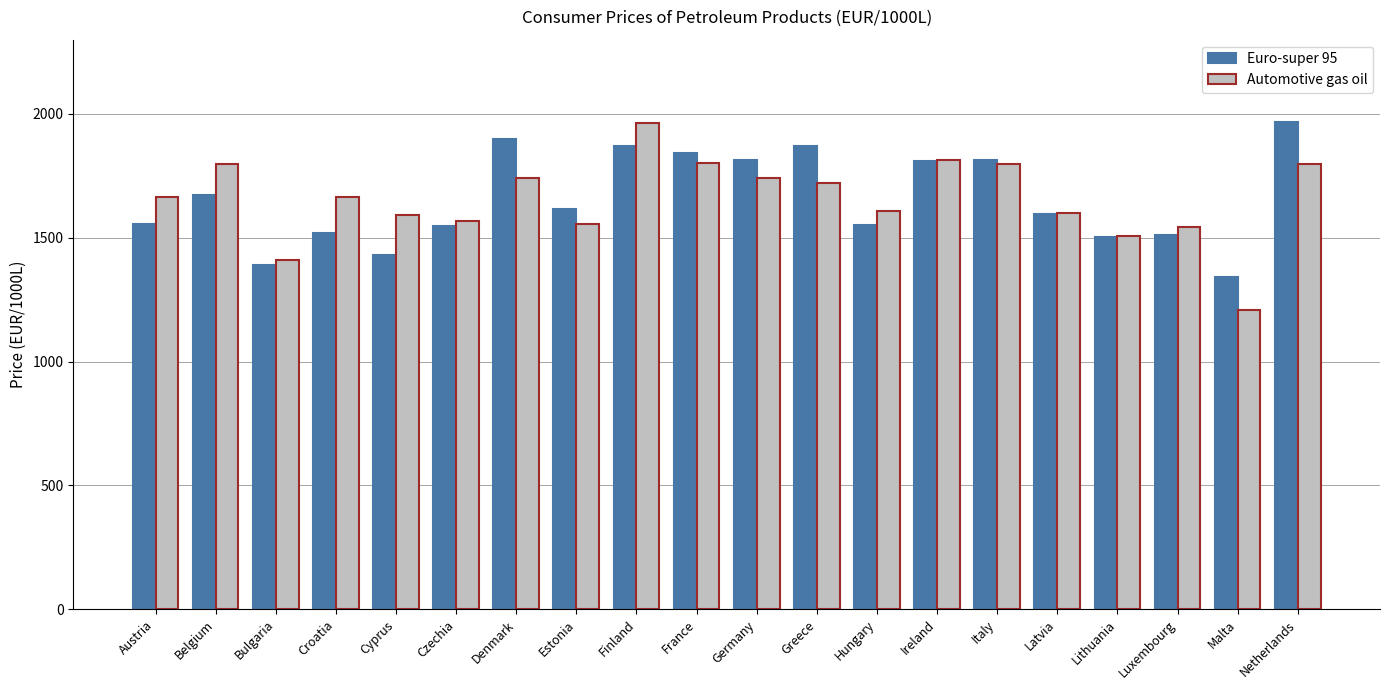

What is the total value across all series at Belgium?

3469.7